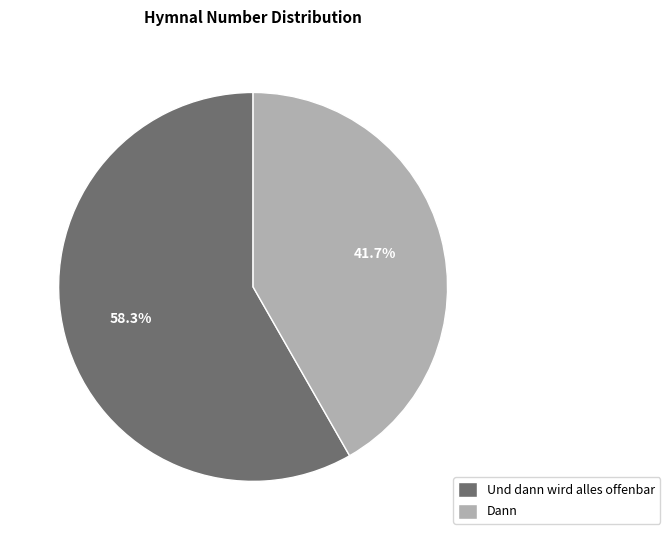

Does Dann account for over 50% of the chart?

No